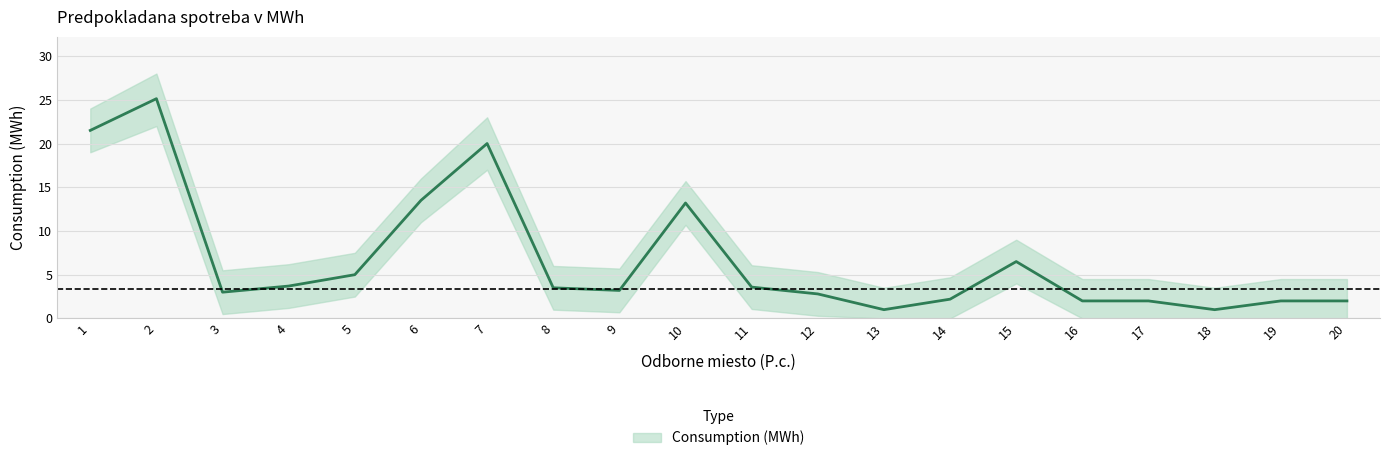

What is the difference between the maximum and second lowest values in the Consumption (MWh) series?

24.1